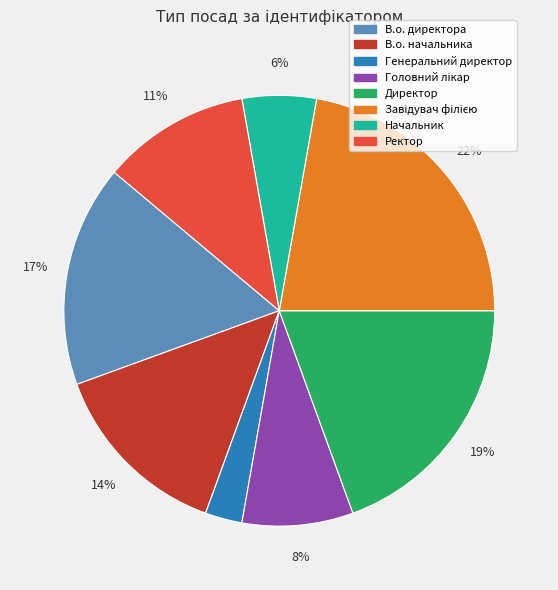

Which category has the smallest portion of the pie?

Генеральний директор